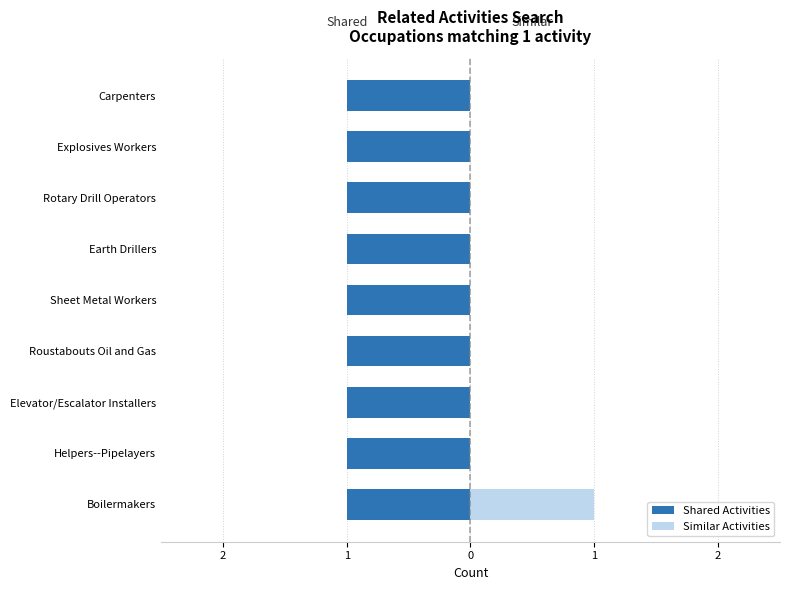

What is the highest value of the Similar Activities series?

1.0